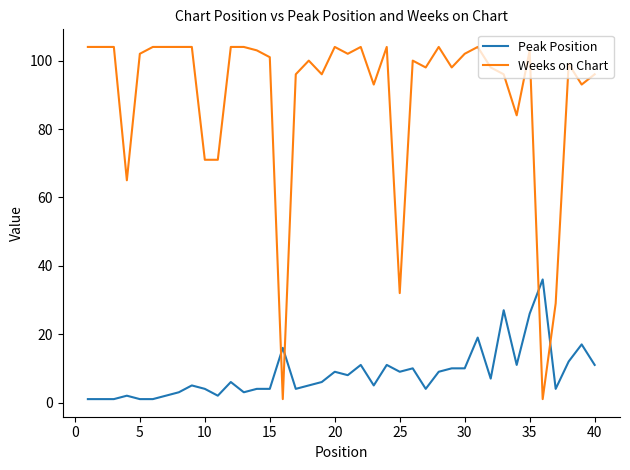

True or false: Weeks on Chart and Peak Position cross at least once.

True